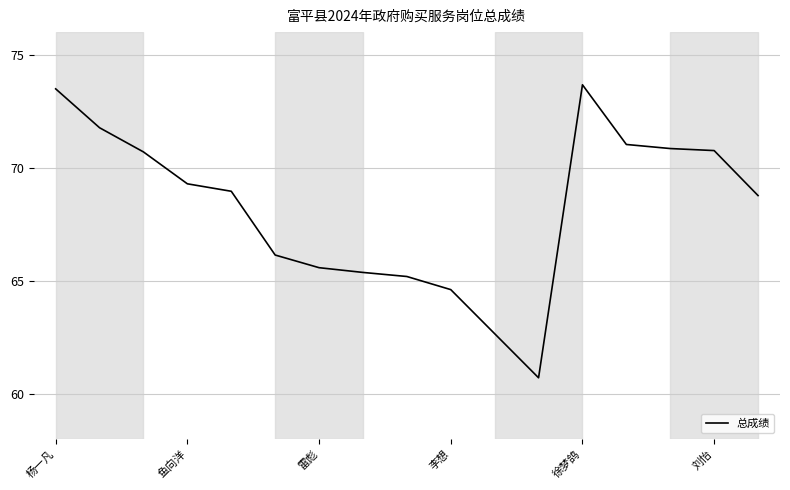

How many categories are shown in the chart?

17